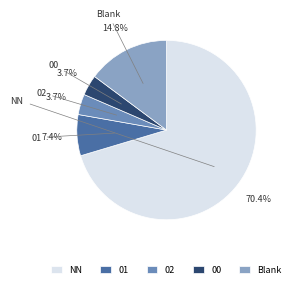

What is the largest slice in the pie chart?

NN